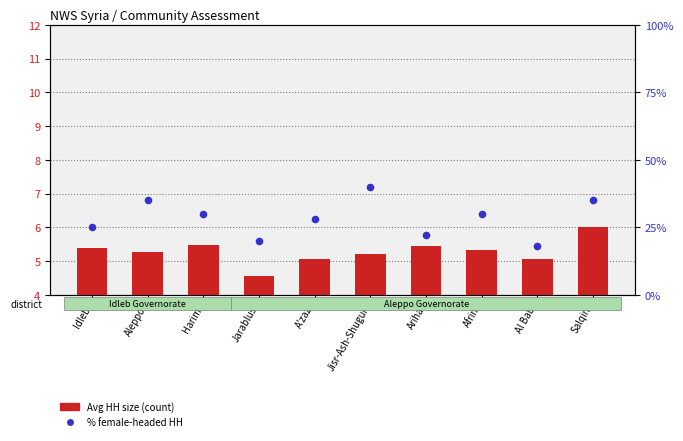

Which series contains the highest Y value?

% female-headed HH